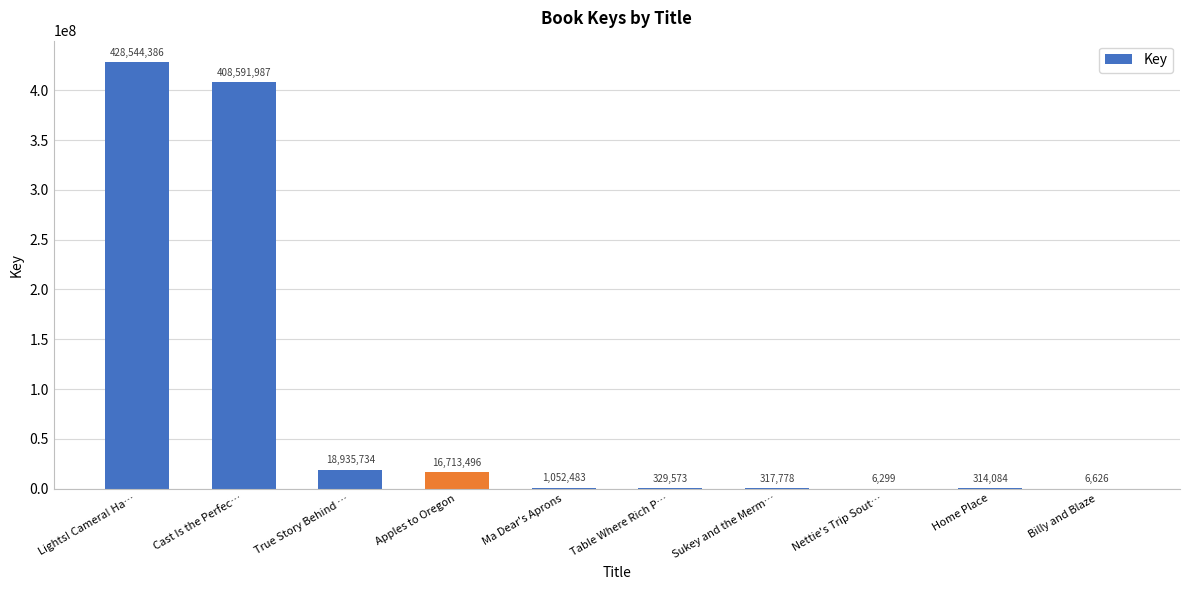

True or false: the data shows 610798896 at Cast Is the Perfec….

False